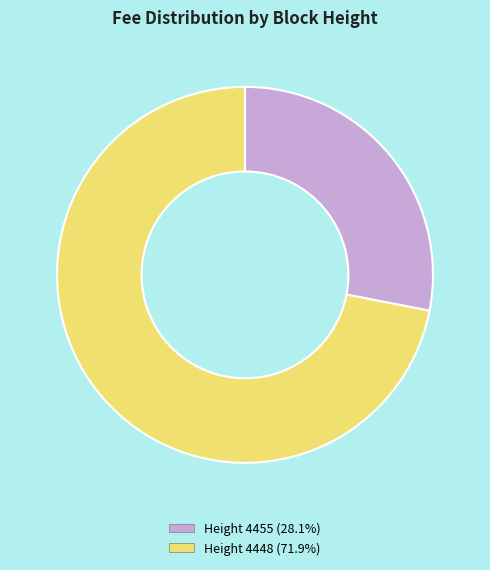

Is there a majority slice in this chart?

Yes